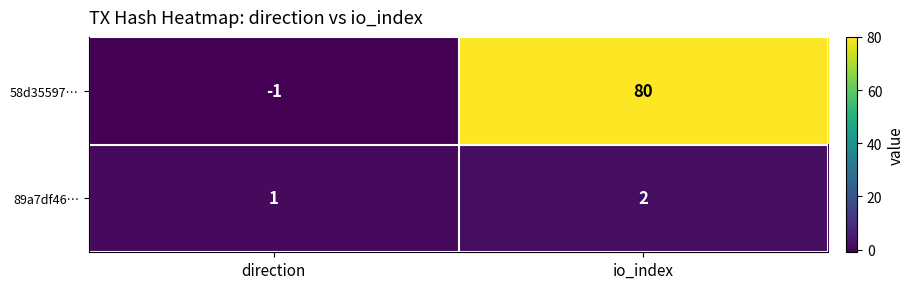

Rank the series by their maximum value, from lowest to highest.

89a7df46…, 58d35597…